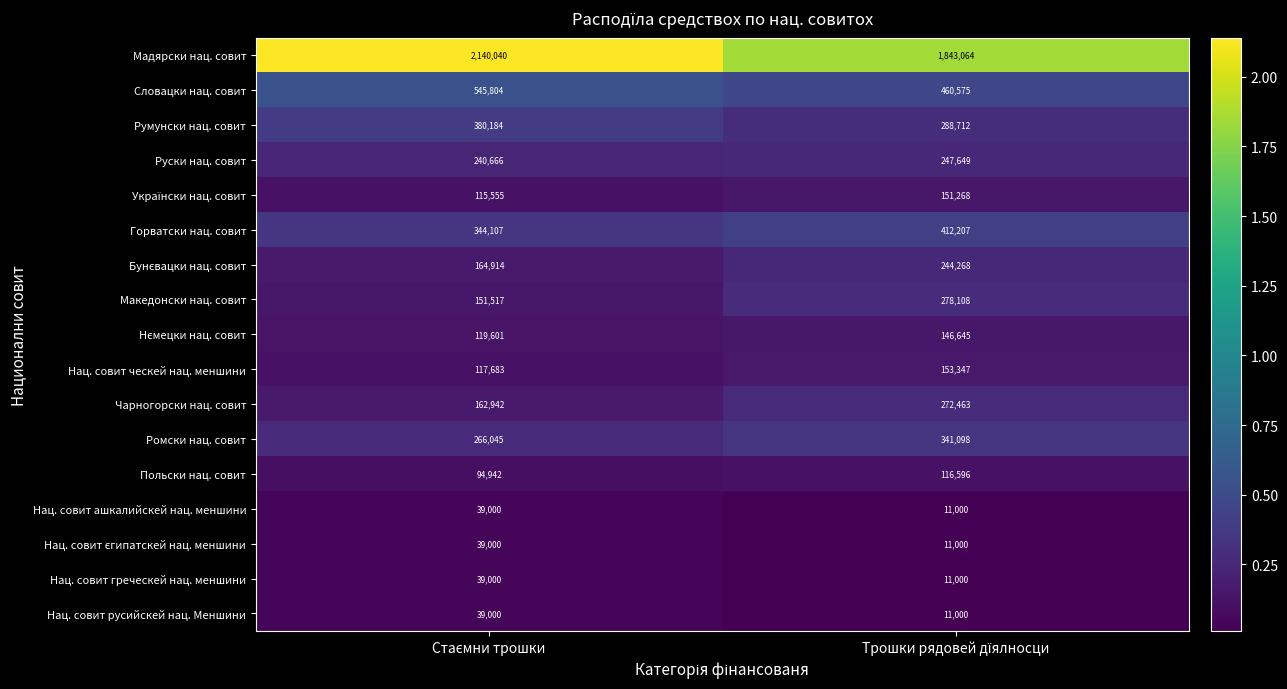

List the labels in order of Нац. совит греческей нац. меншини value, smallest first.

Трошки рядовей дїялносци, Стаємни трошки